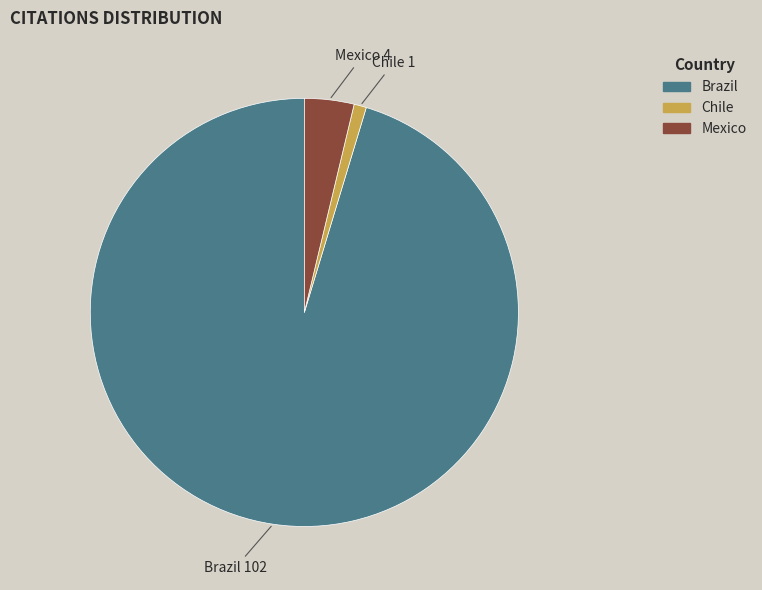

Which has a higher value, Chile 1 or Brazil 102?

Brazil 102